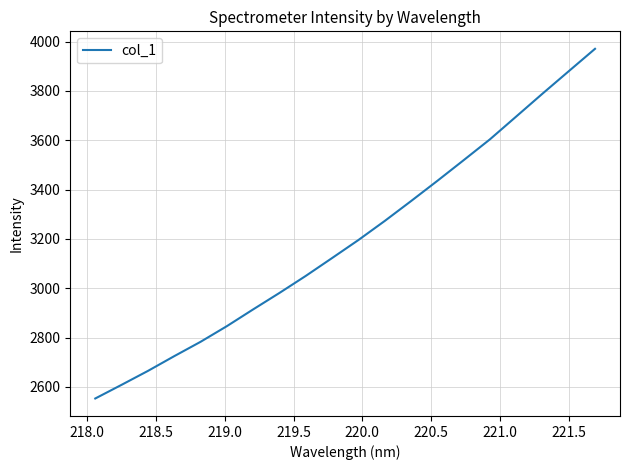

What is the smallest value displayed?

2552.9